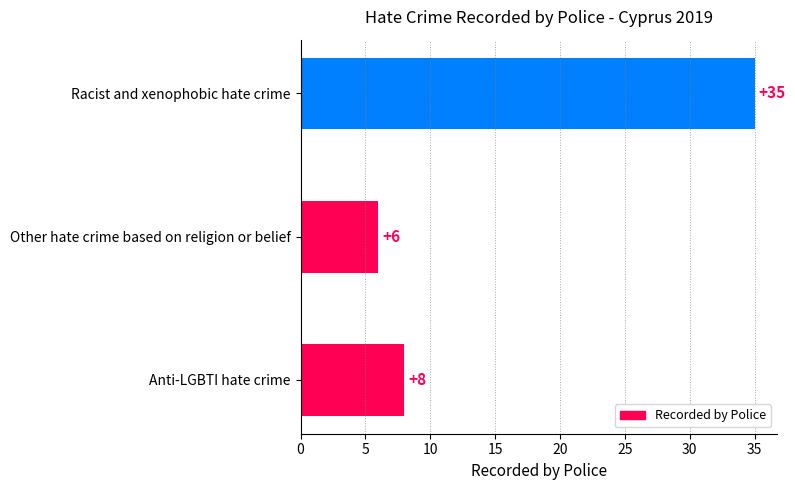

The value at Anti-LGBTI hate crime is 11. True or false?

False